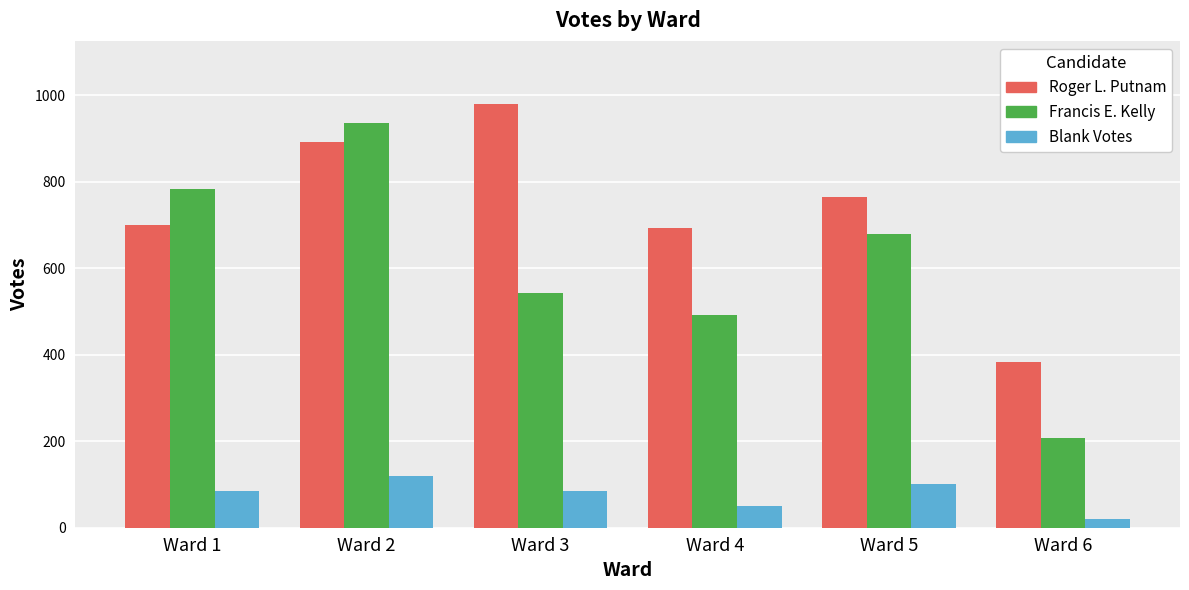

The Roger L. Putnam series shows 369 at Ward 1. True or false?

False